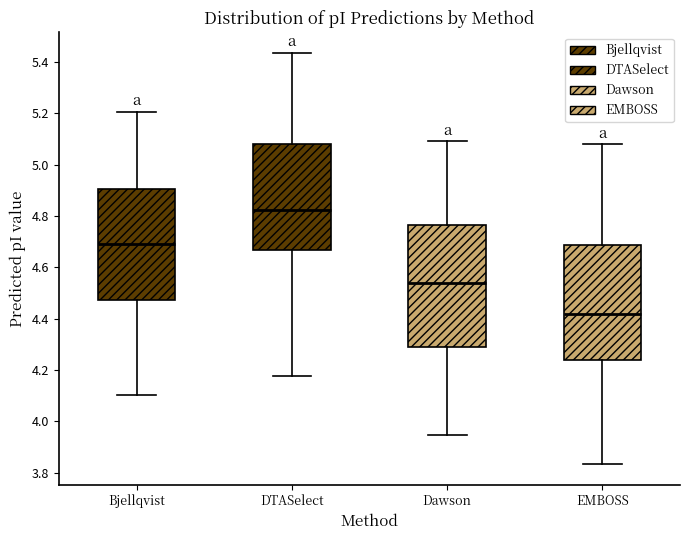

Reading left to right, transcribe this box plot: for each box, give where its median line is, the range the box spans, and where its two whiskers end, as read against the y-axis. The values are not printed on the chart, so give them approximately, as read against the axis.

Bjellqvist: median 4.70, box 4.48 to 4.90, whiskers 4.10 to 5.20
DTASelect: median 4.82, box 4.66 to 5.08, whiskers 4.18 to 5.44
Dawson: median 4.54, box 4.30 to 4.76, whiskers 3.94 to 5.10
EMBOSS: median 4.42, box 4.24 to 4.68, whiskers 3.84 to 5.08